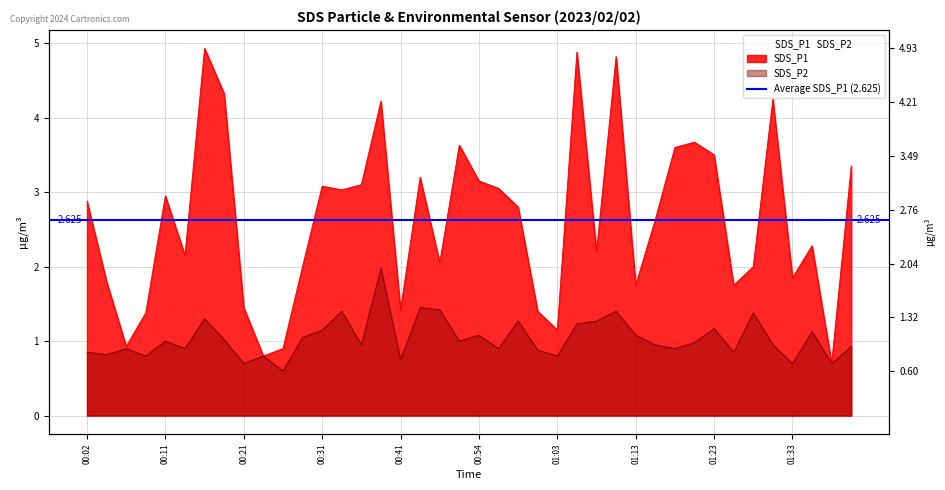

True or false: SDS_P1 and SDS_P2 intersect in this chart.

False